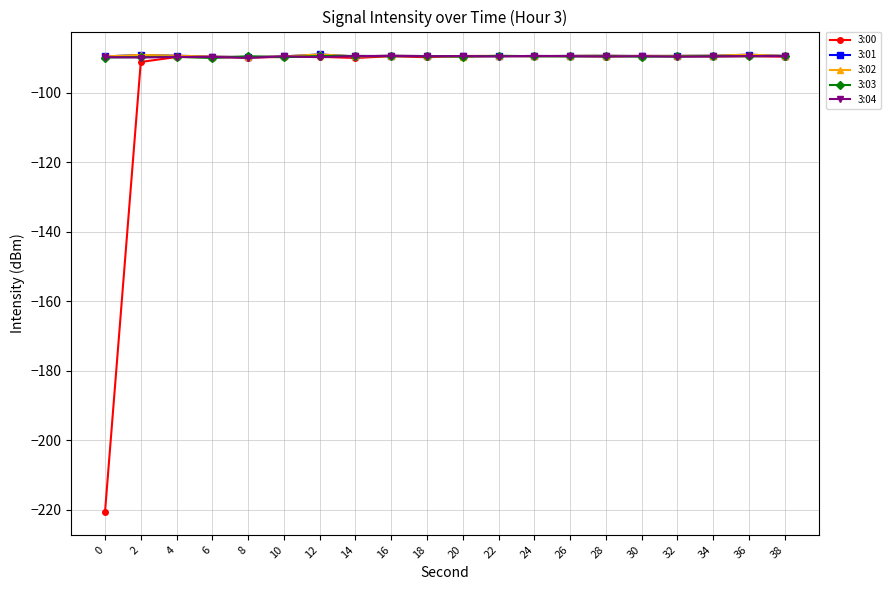

True or false: 3:04 has a value of -140.6 at 4.

False